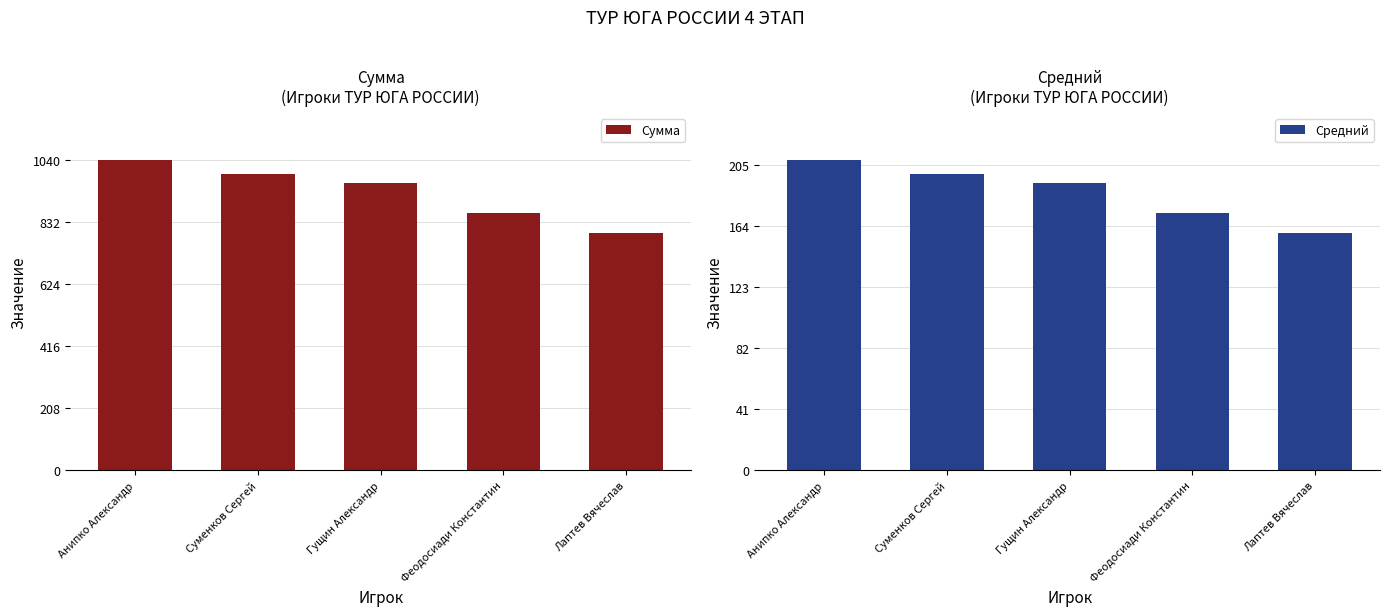

At which category is the sum across all series the highest?

Анипко Александр